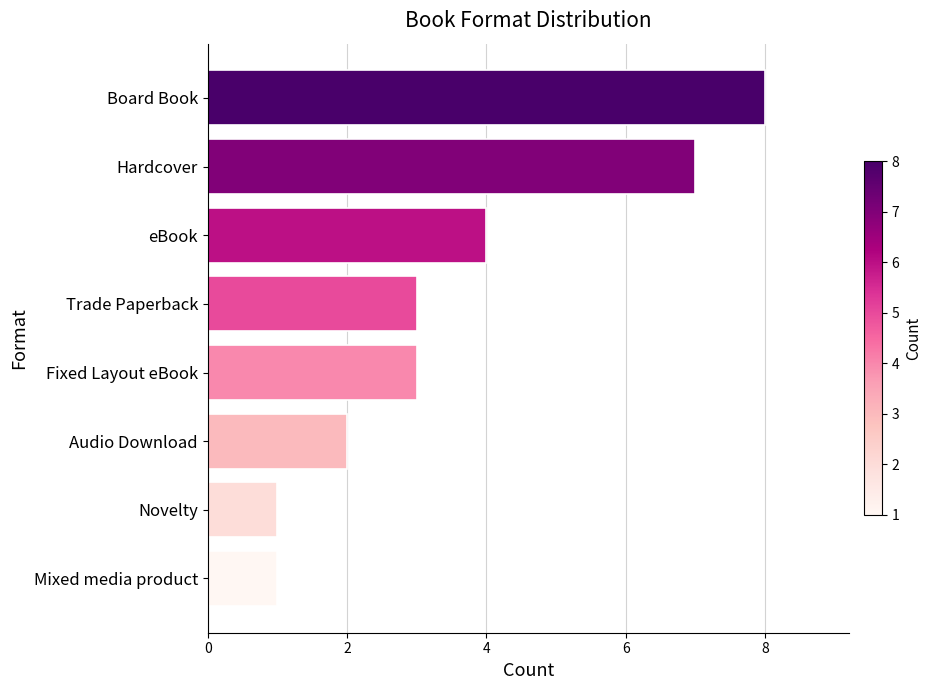

Count the values in the range 2 to 7.

5